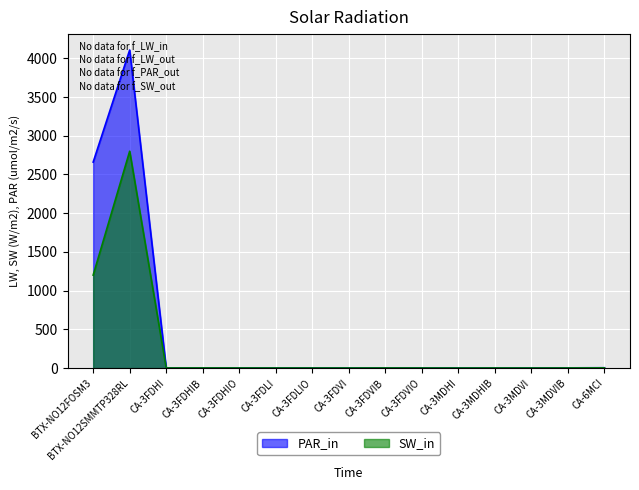

What is the lowest value of the SW_in series?

1.2